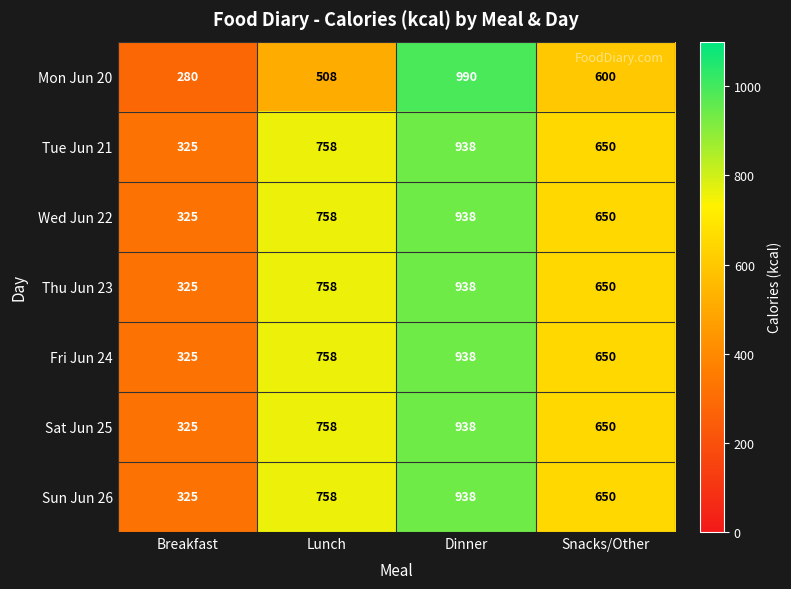

At which category is the sum across all series the highest?

Dinner